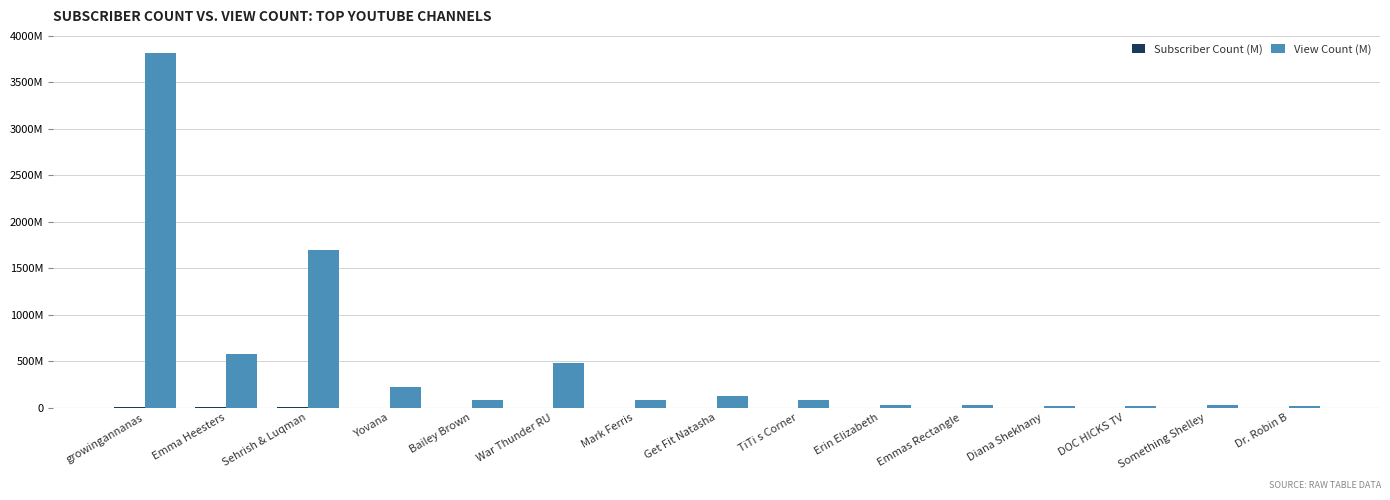

Reading left to right, transcribe all the data shown in this chart.

Subscriber Count (M): growingannanas=7.1	Emma Heesters=5.9	Sehrish & Luqman=3.4	Yovana=2.4	Bailey Brown=1.2	War Thunder RU=0.8	Mark Ferris=0.7	Get Fit Natasha=0.3	TiTi s Corner=0.3	Erin Elizabeth=0.2	Emmas Rectangle=0.2	Diana Shekhany=0.2	DOC HICKS TV=0.2	Something Shelley=0.2	Dr. Robin B=0.1
View Count (M): growingannanas=3816.3	Emma Heesters=579.9	Sehrish & Luqman=1696.2	Yovana=222.8	Bailey Brown=78.5	War Thunder RU=476.9	Mark Ferris=87.4	Get Fit Natasha=128.2	TiTi s Corner=84.2	Erin Elizabeth=27.1	Emmas Rectangle=28.8	Diana Shekhany=16.4	DOC HICKS TV=22.2	Something Shelley=30.5	Dr. Robin B=16.8